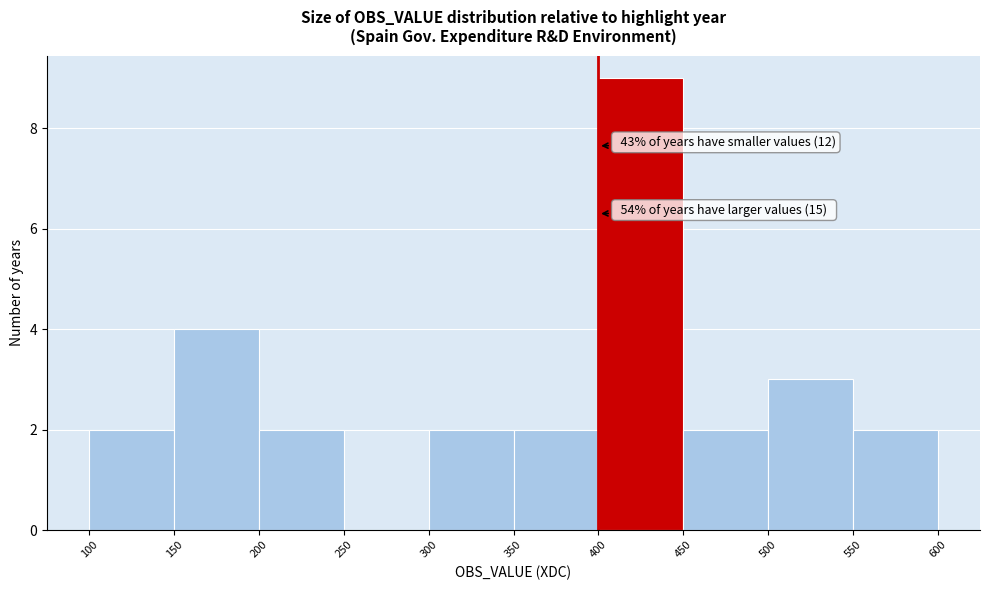

Which range on the x-axis has the tallest bar?

400 to 450